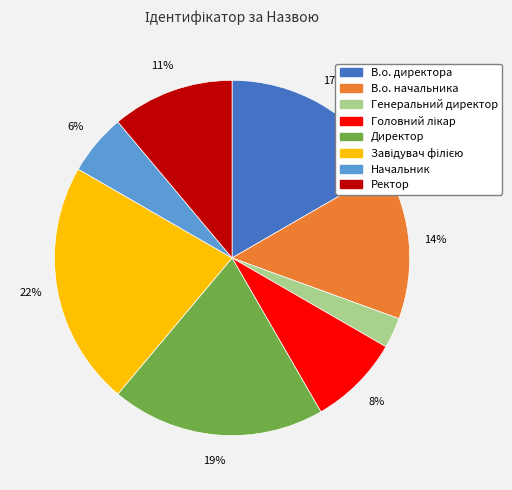

How many segments does this pie chart have?

8